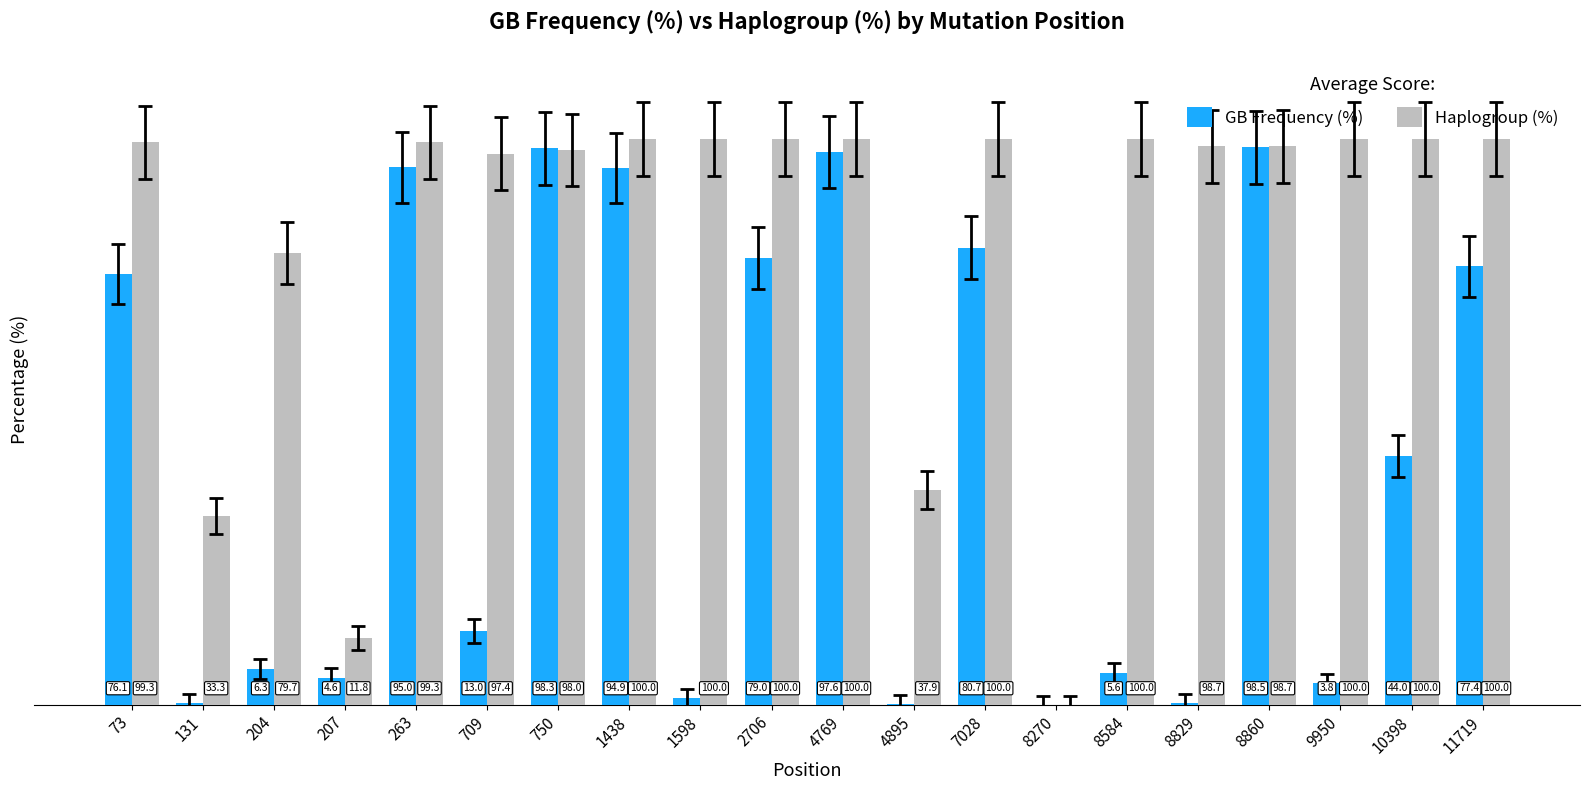

Is the value of GB Frequency (%) at 11719 greater than the value of Haplogroup (%) at 4769?

No